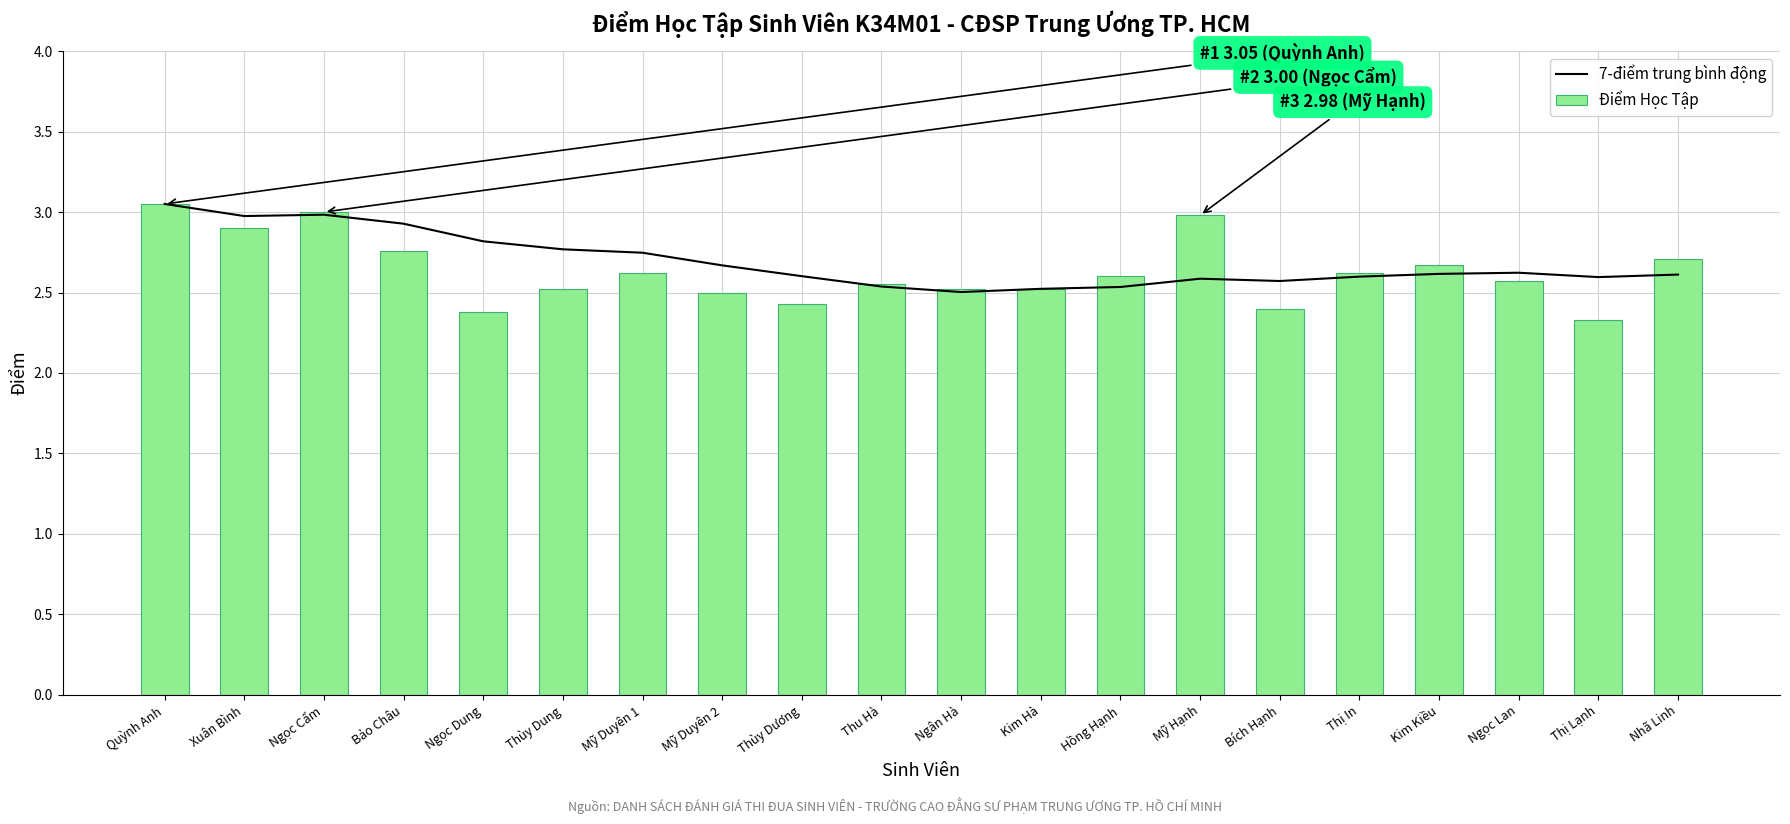

At which category is the sum across all series the highest?

Quỳnh Anh